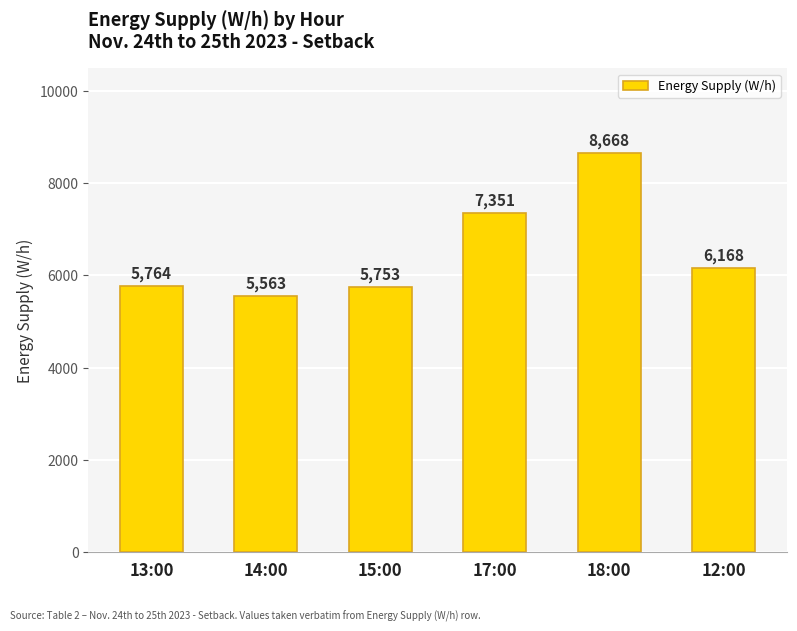

What position from the right is 18:00?

2